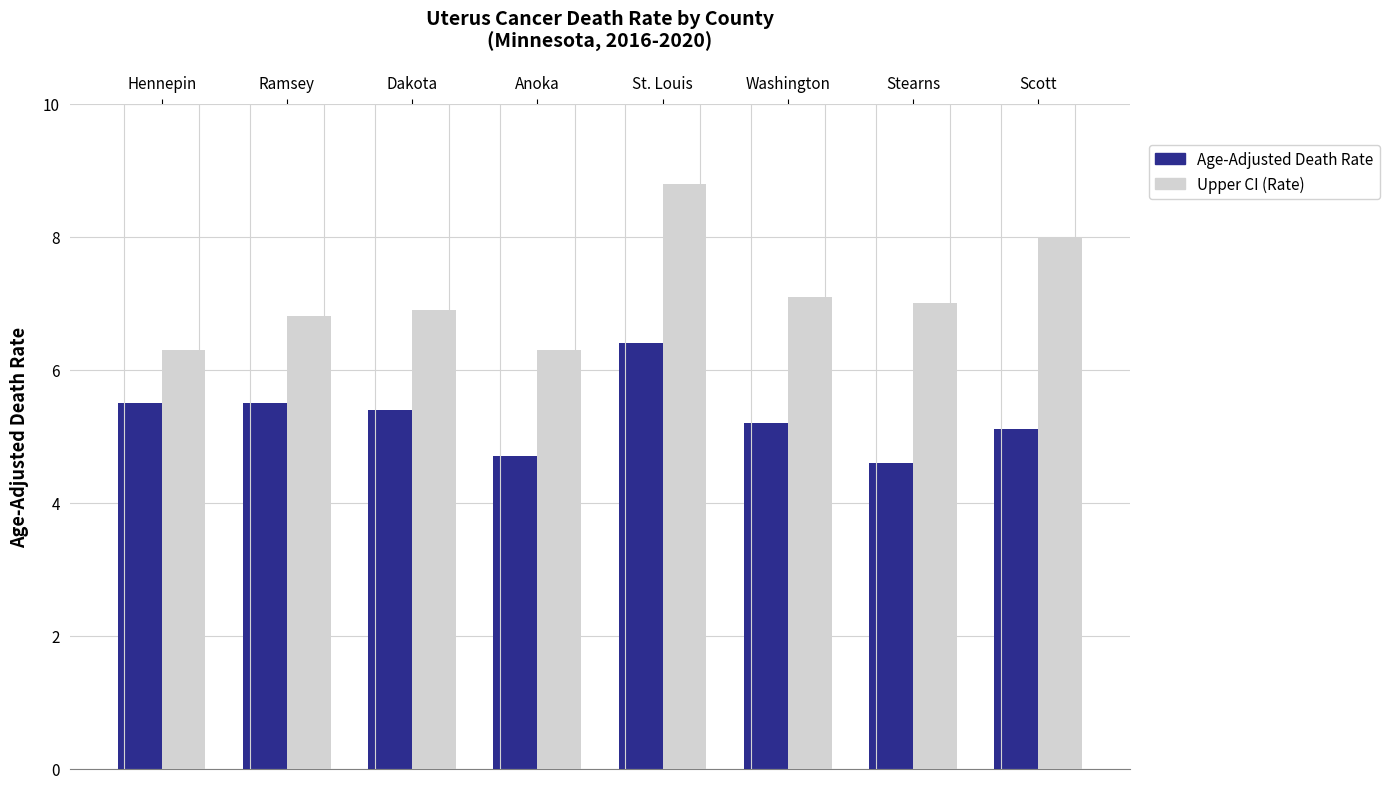

What is the value of the Upper CI (Rate) bar at the 2nd from the left?

6.8